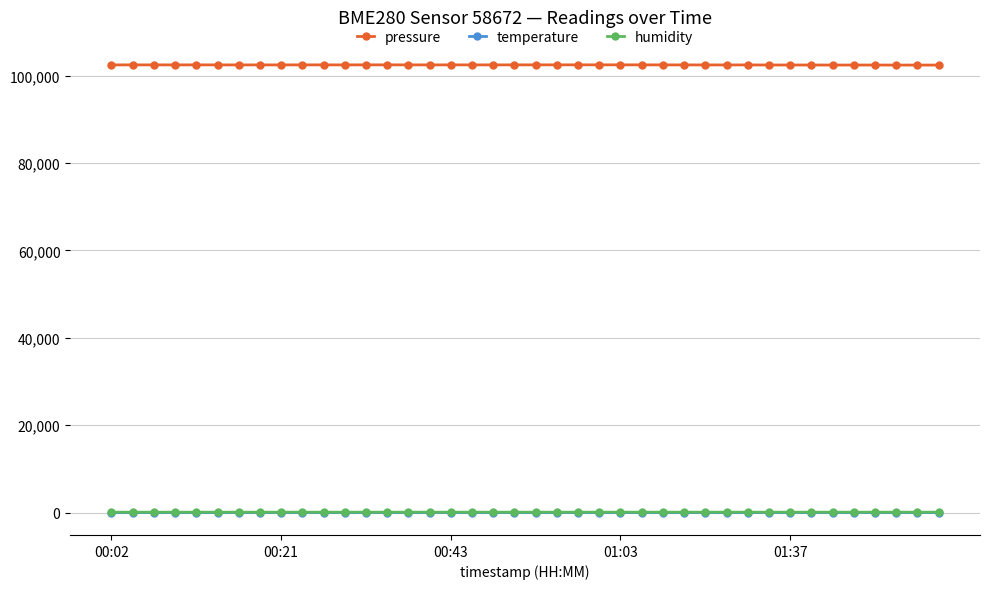

True or false: temperature and pressure intersect in this chart.

False